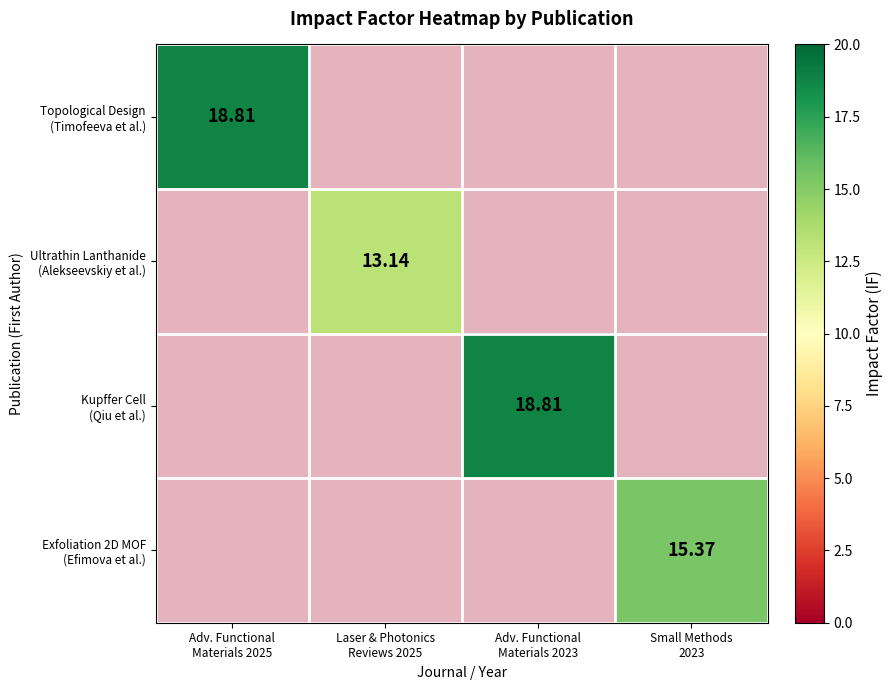

Rank the categories by Topological Design (Timofeeva et al.) value from highest to lowest.

Adv. Functional Materials 2025, Laser & Photonics Reviews 2025, Adv. Functional Materials 2023, Small Methods 2023